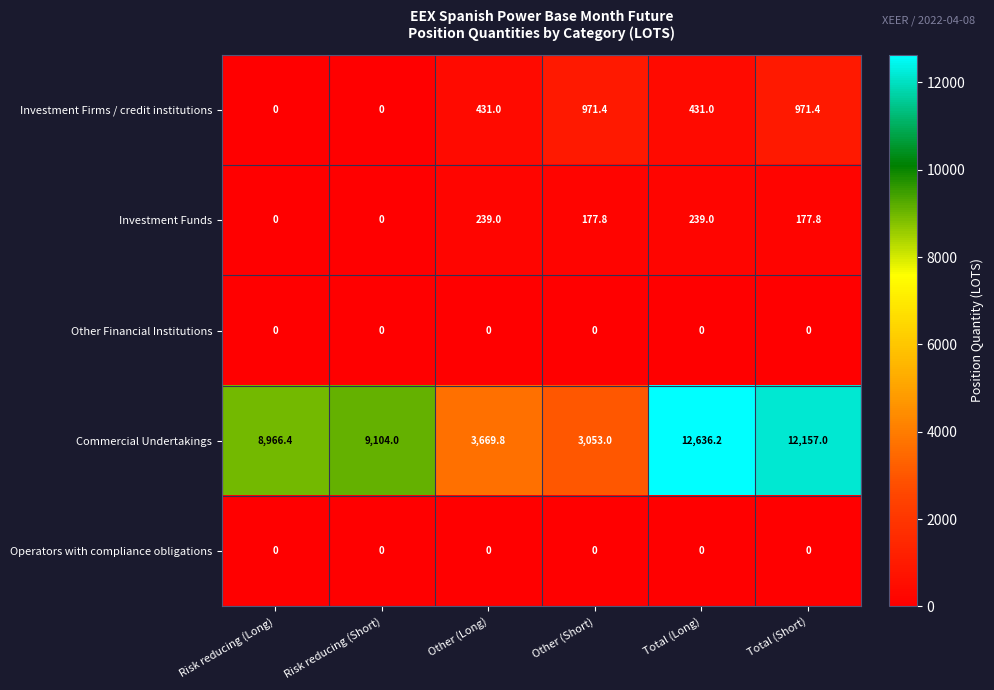

What is the approximate value of Commercial Undertakings at Risk reducing (Short)?

9104.0